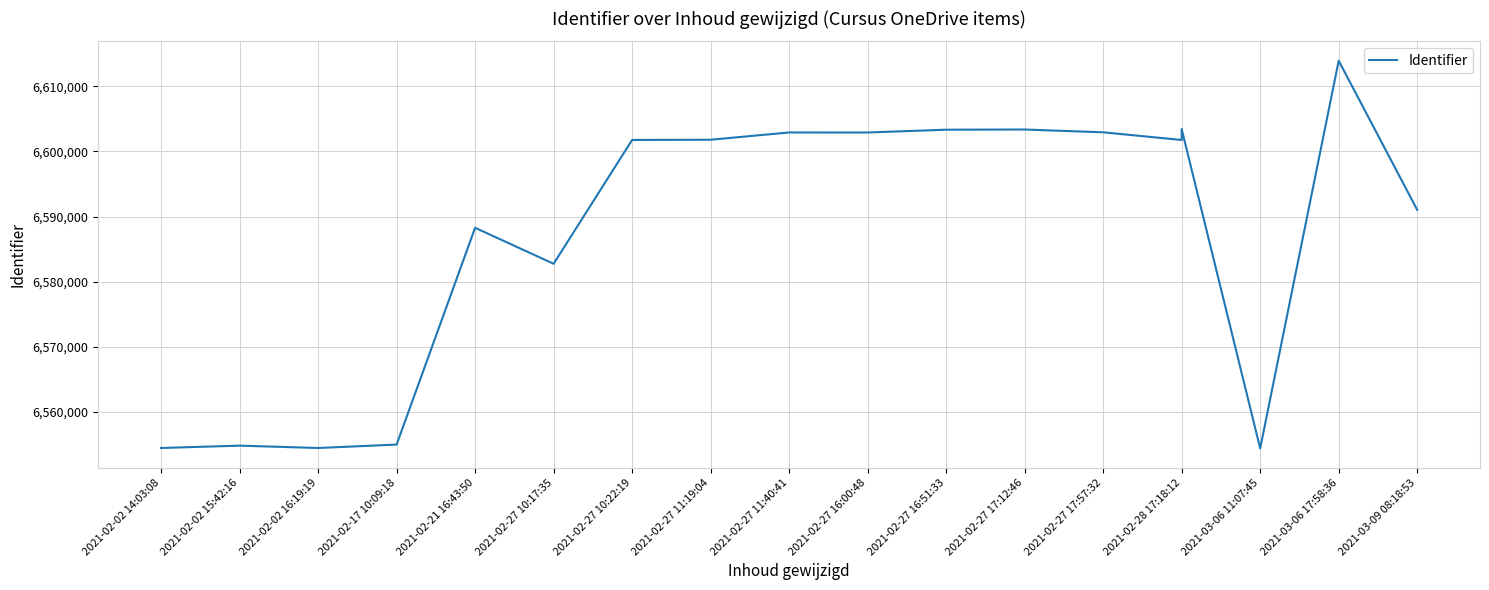

How many interior local peaks (higher than both neighbors) does the data have?

6